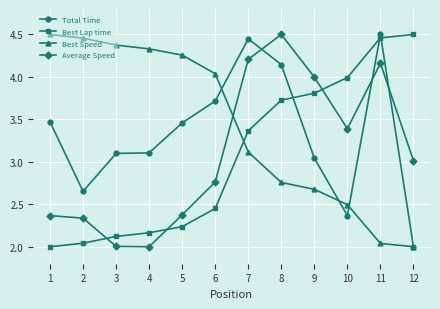

What is the difference between the highest and lowest values at 7?

1.3